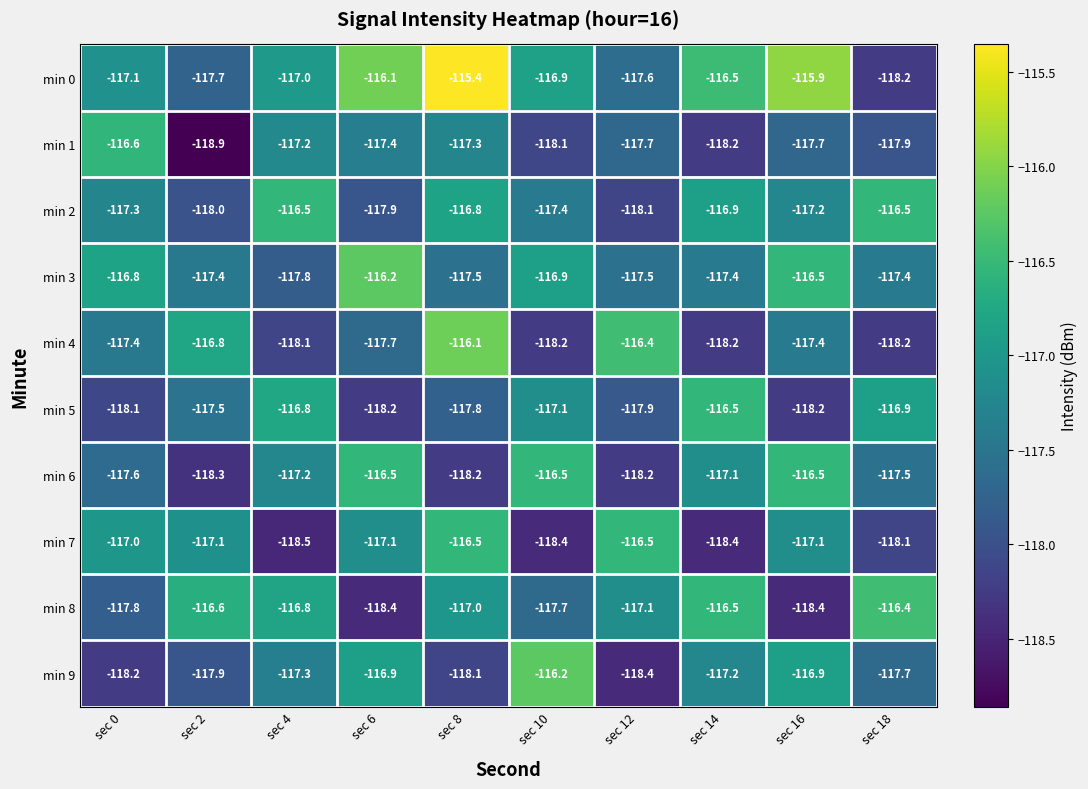

What is the spread (max minus min) of values at sec 14?

1.9